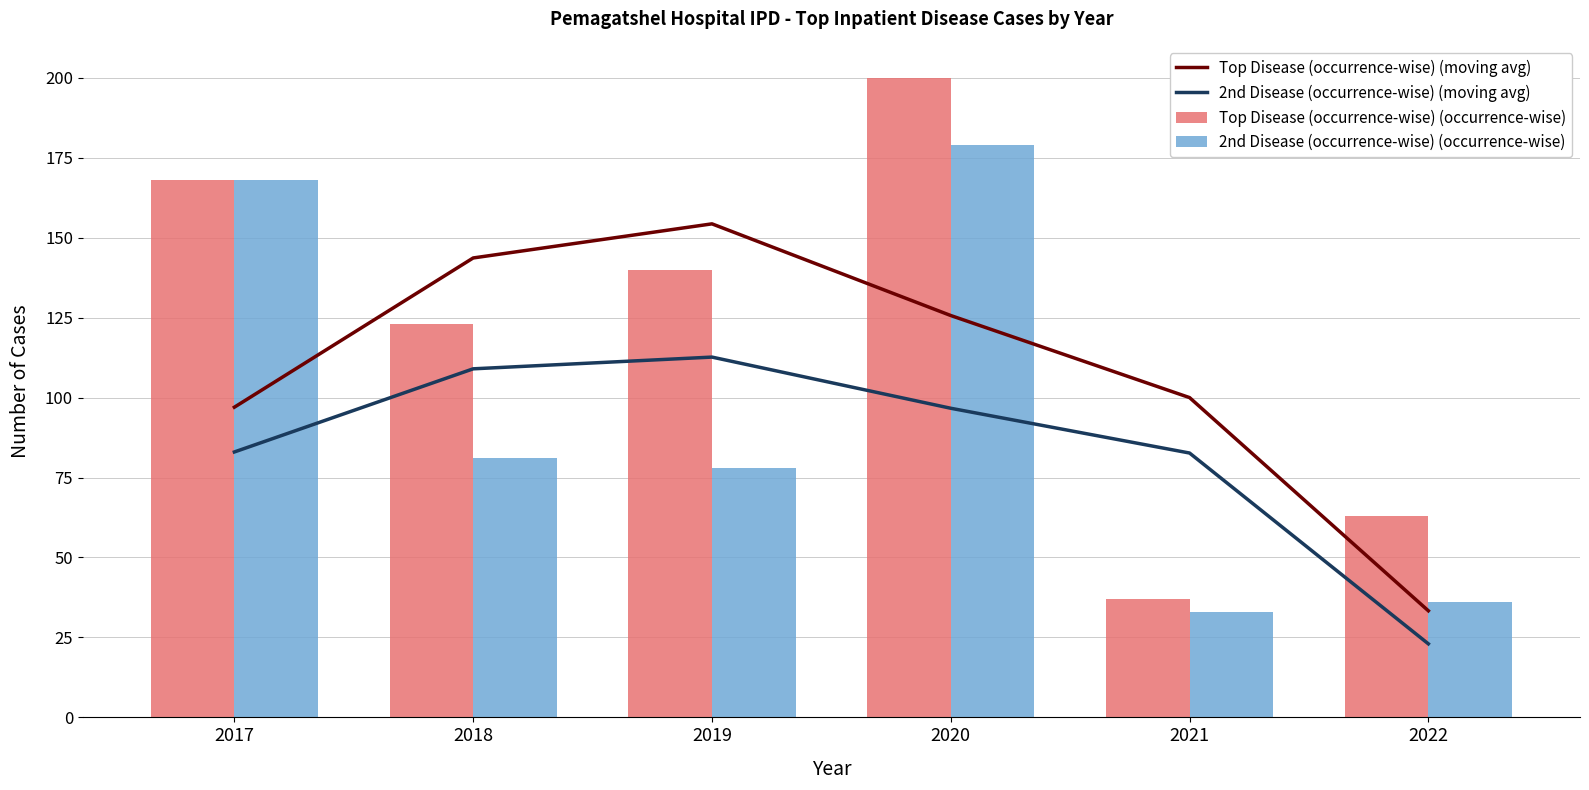

True or false: Top Disease (occurrence-wise) (occurrence-wise) has a value of 218.2 at 2018.

False